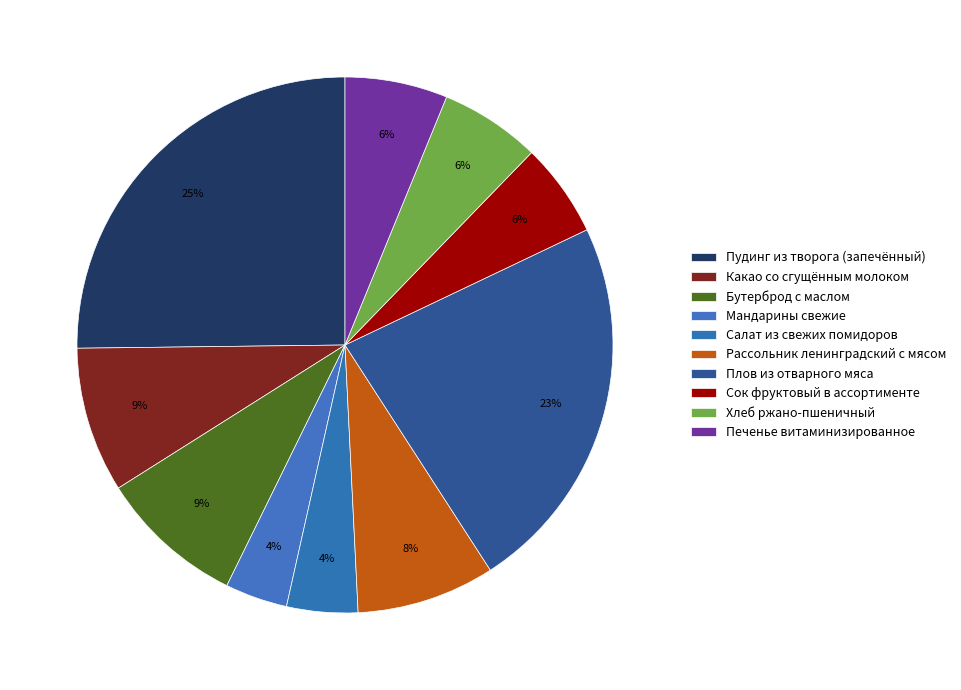

Does any single category account for the majority?

No